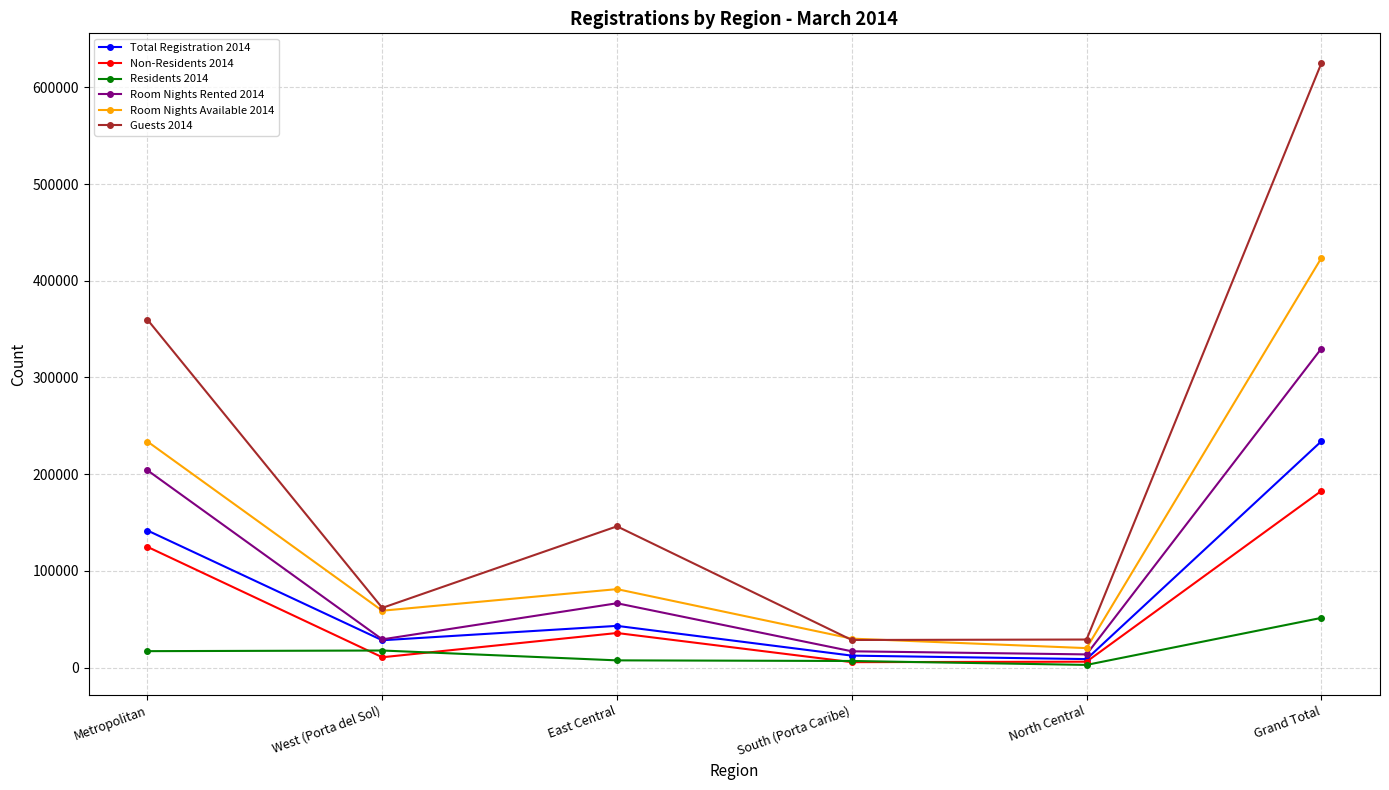

True or false: Residents 2014 and Room Nights Available 2014 intersect in this chart.

False